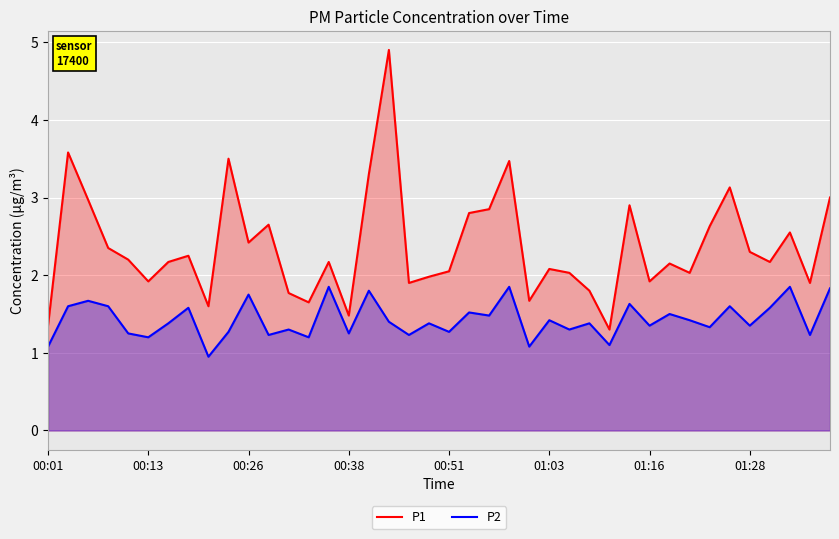

What are all the series names shown in the legend?

P1, P2